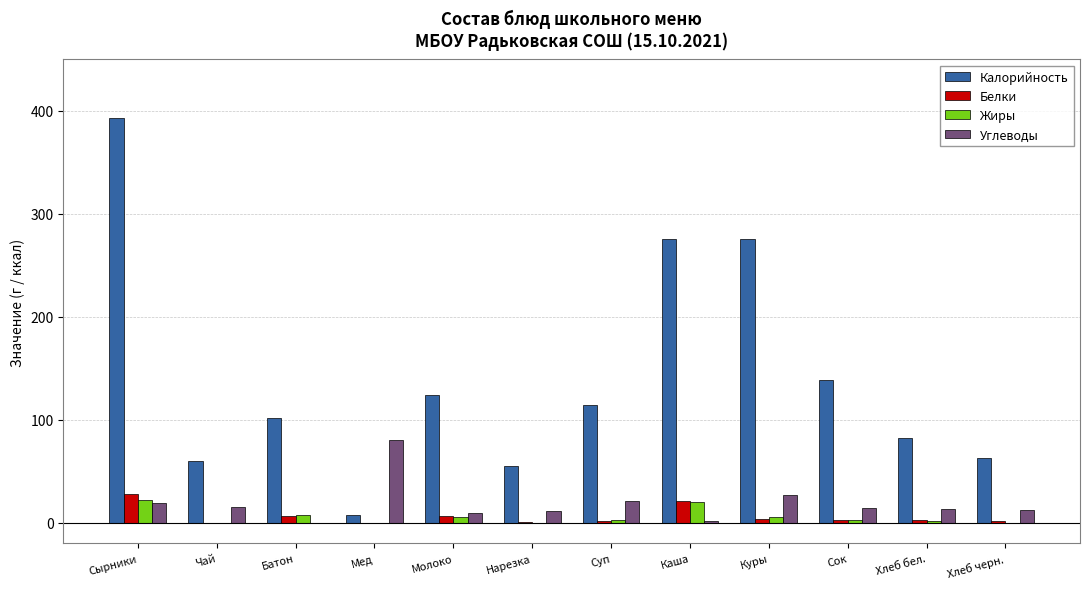

The Калорийность series shows 275.4 at Каша. True or false?

True